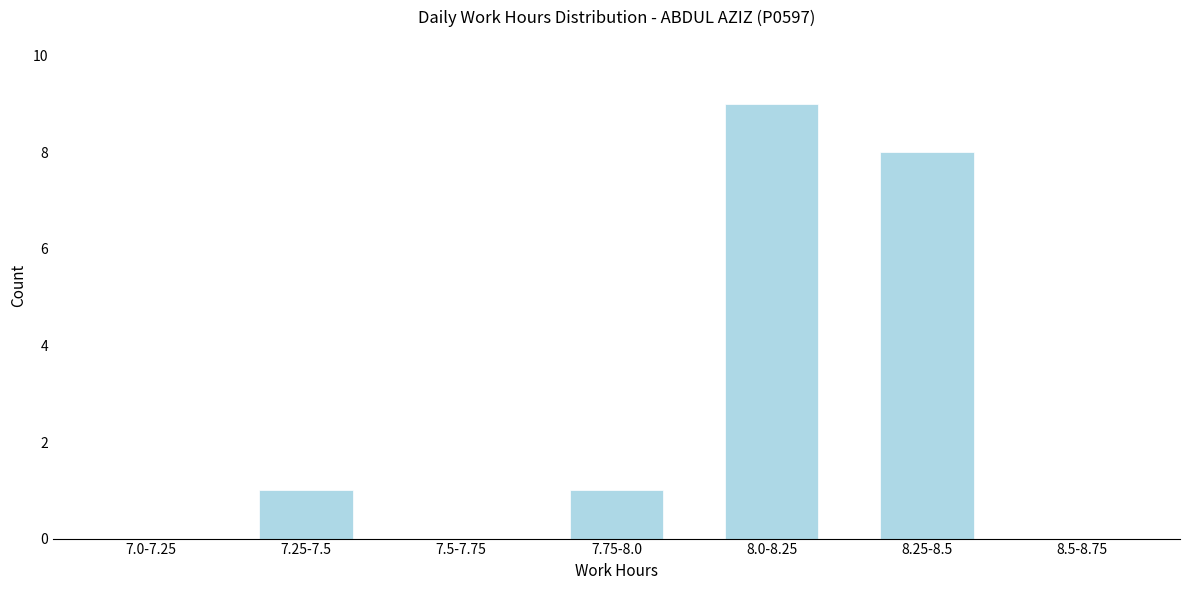

Reading left to right, what are all the values shown in this chart?

7.0-7.25=0	7.25-7.5=1	7.5-7.75=0	7.75-8.0=1	8.0-8.25=9	8.25-8.5=8	8.5-8.75=0